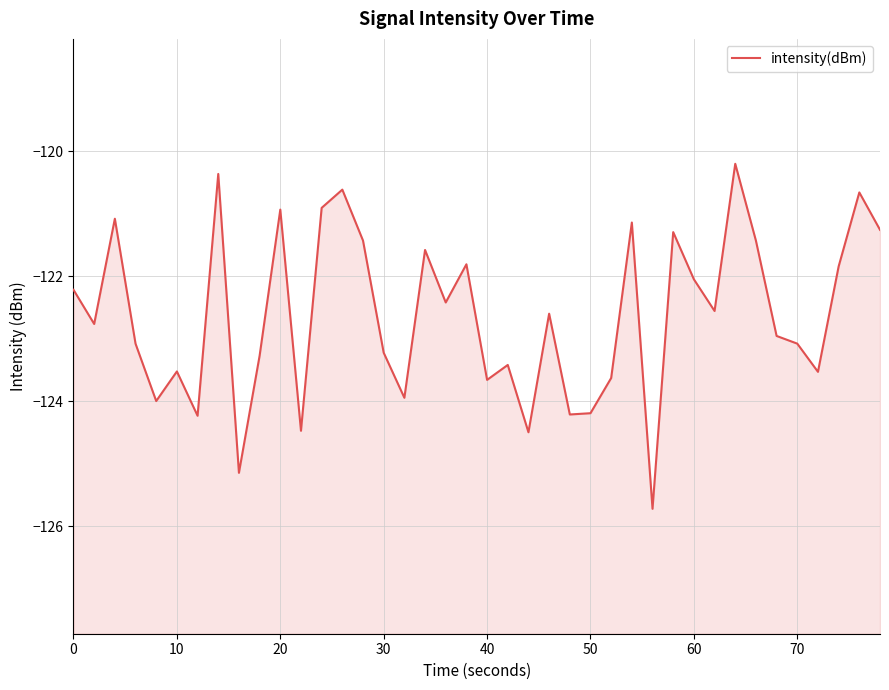

True or false: the data has more than 0 interior local peaks.

True